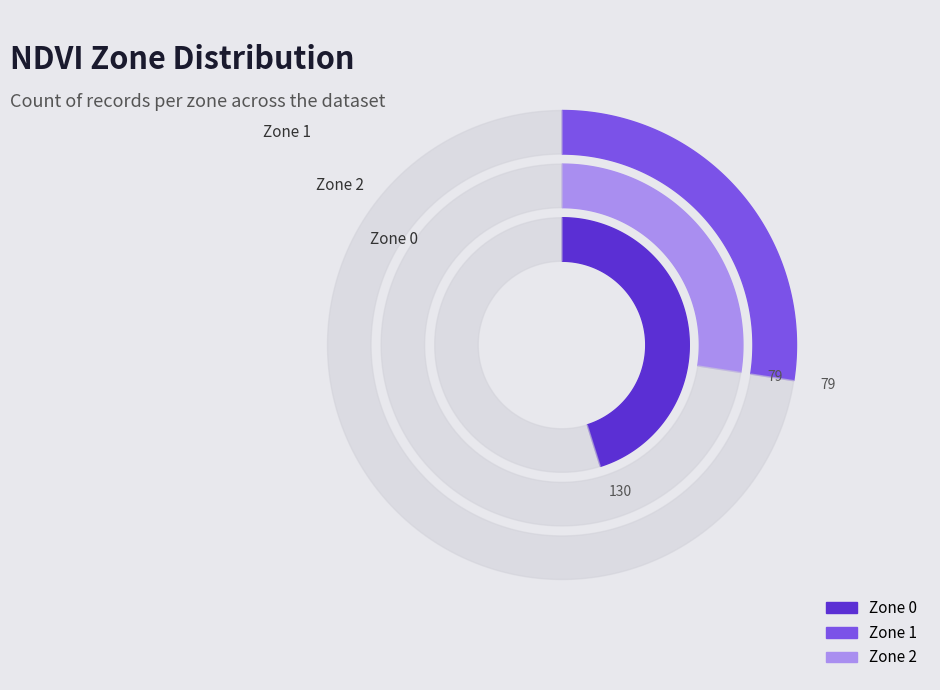

Is Zone 1 the majority of the pie?

No